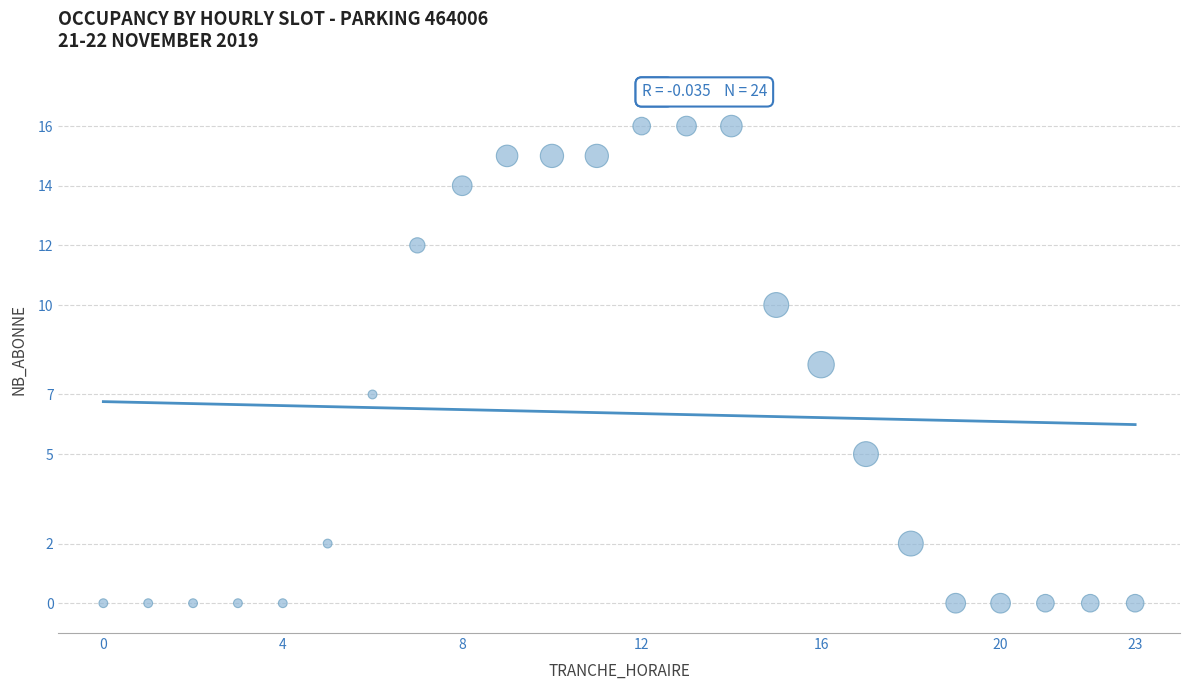

What is the range of Y values (max minus min)?

16